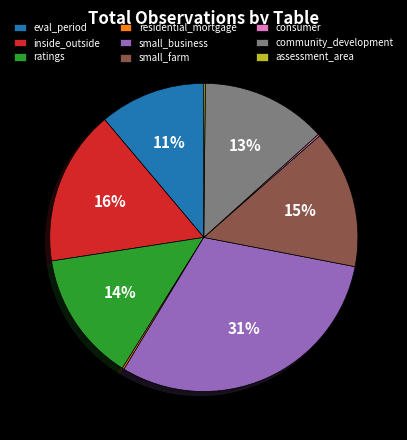

To the nearest percent, what percentage of the pie is eval_period?

11%